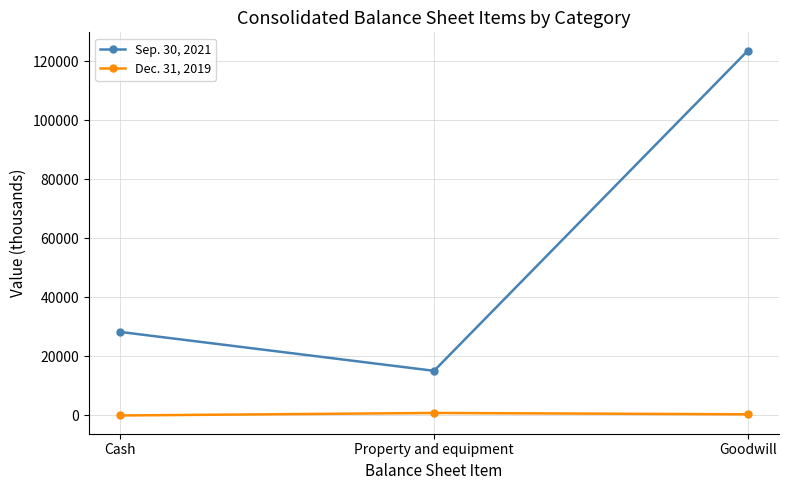

How many values in the Sep. 30, 2021 series are below 28295?

1